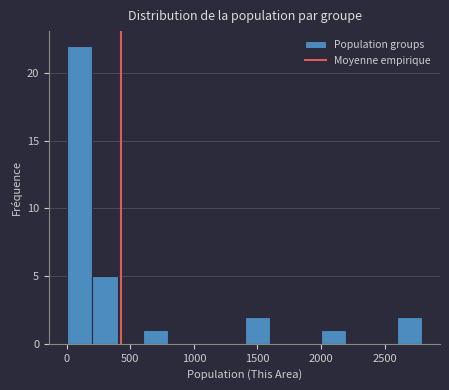

Around what value on the x-axis is the tallest bar? Give the approximate position of its centre, as read against the axis.

100